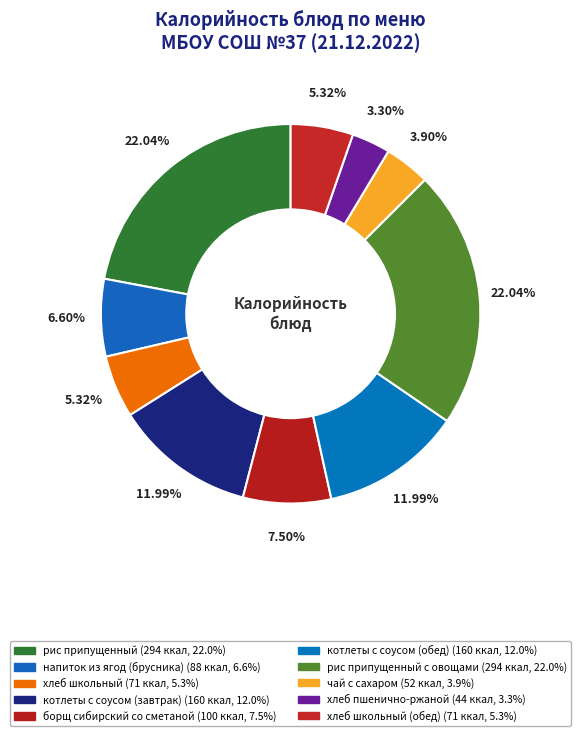

Which category has the smallest portion of the pie?

хлеб пшенично-ржаной